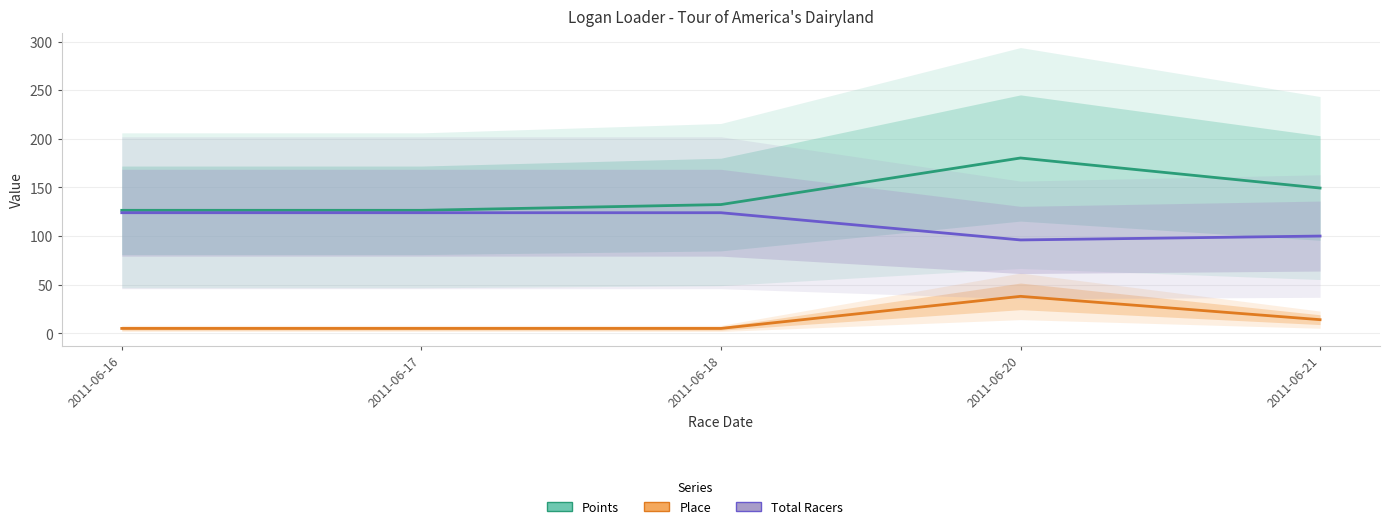

What is the maximum value shown in the chart?

180.3